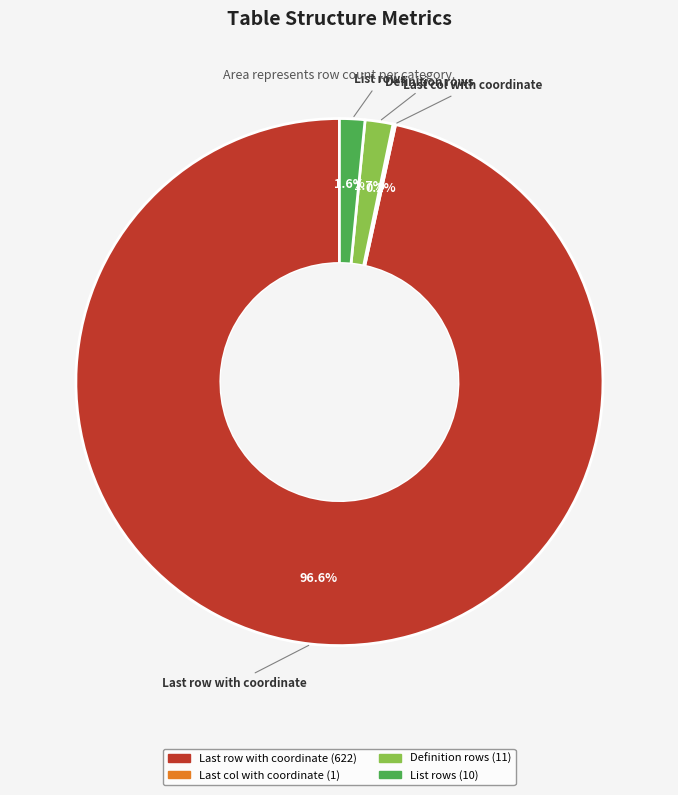

Which category has the biggest portion of the pie?

Last row with coordinate